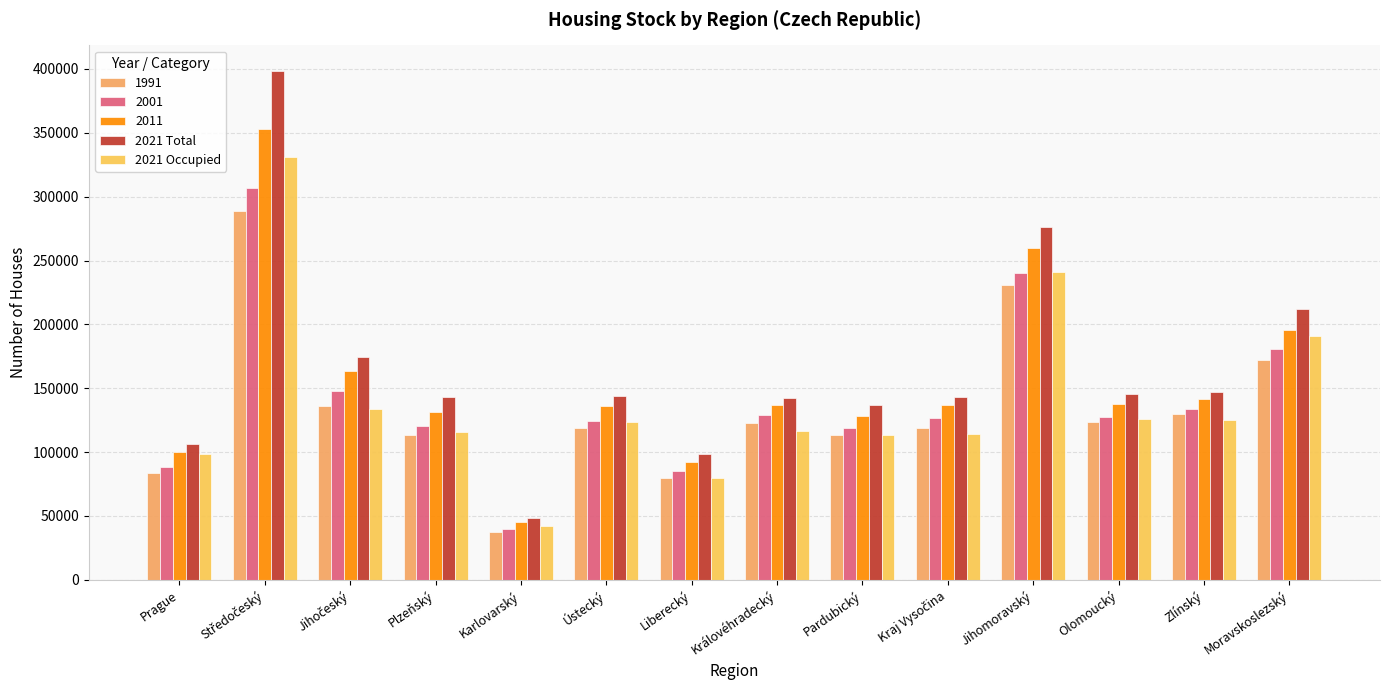

Read the 2021 Total value at Liberecký, to the nearest 100.

98500